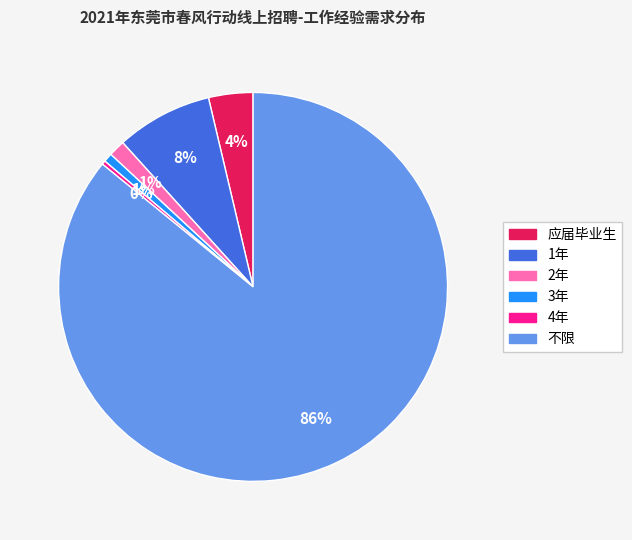

To the nearest percent, what is the difference between the largest and smallest slice percentages?

86%